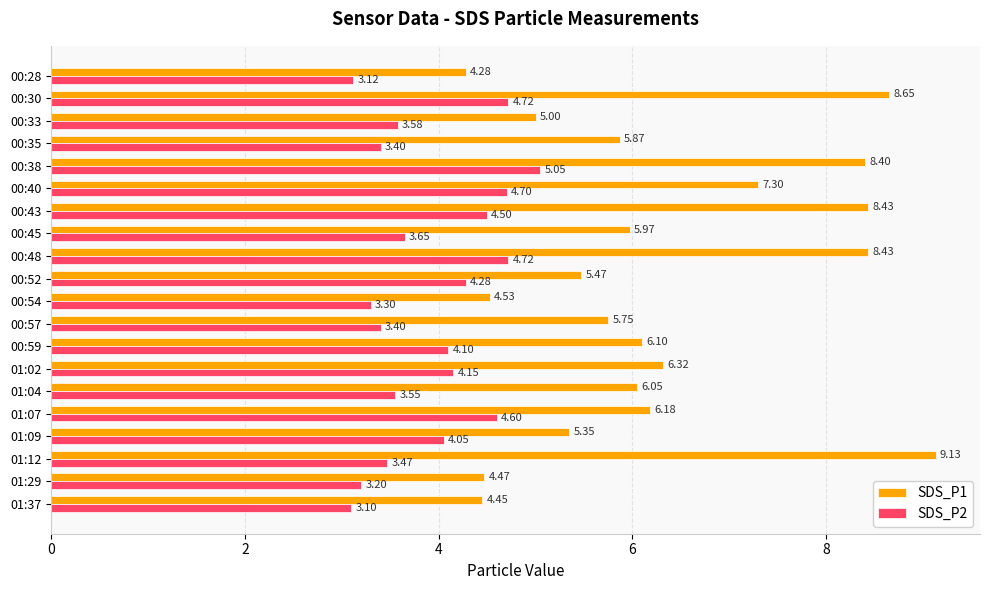

Which category has the lowest value in the SDS_P2 series?

01:37